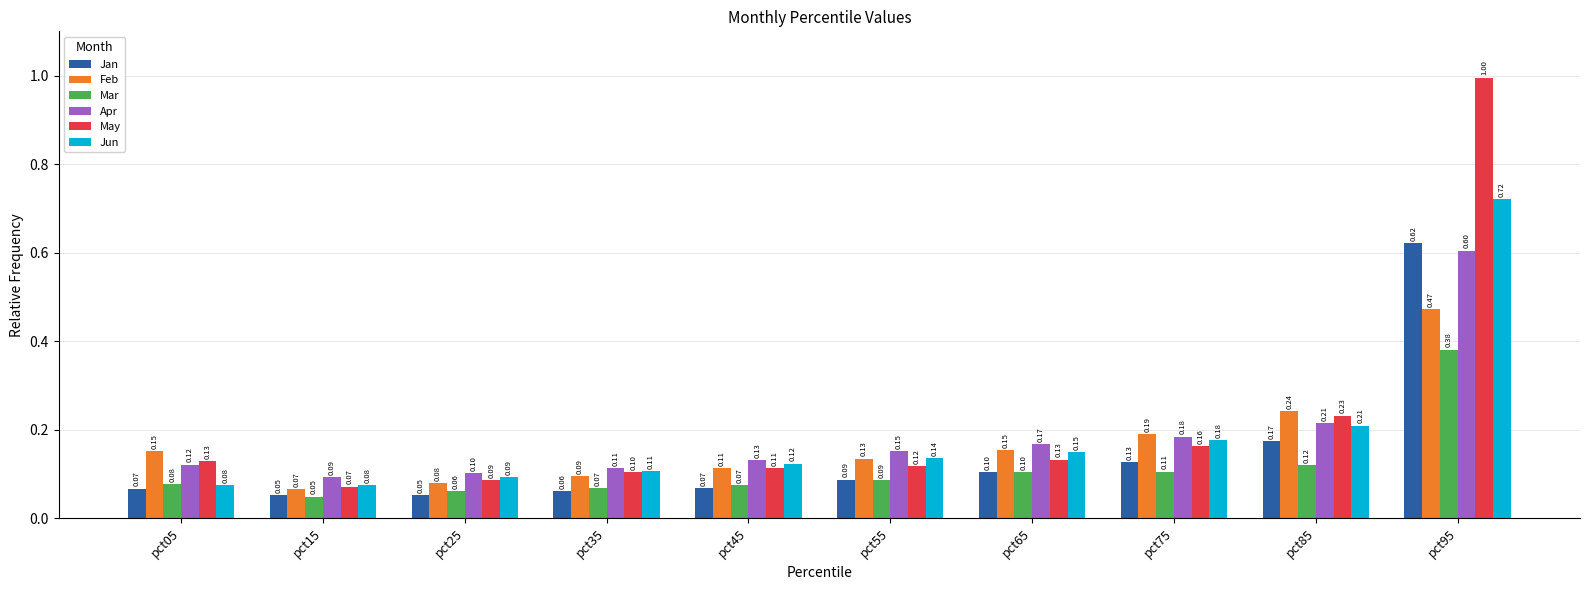

What is the difference between the second highest and minimum values in the Jan series?

0.1